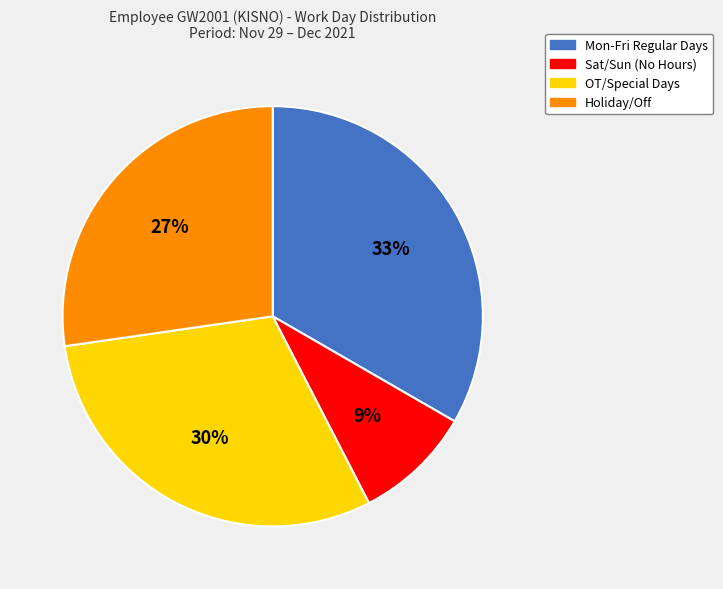

How many segments does this pie chart have?

4